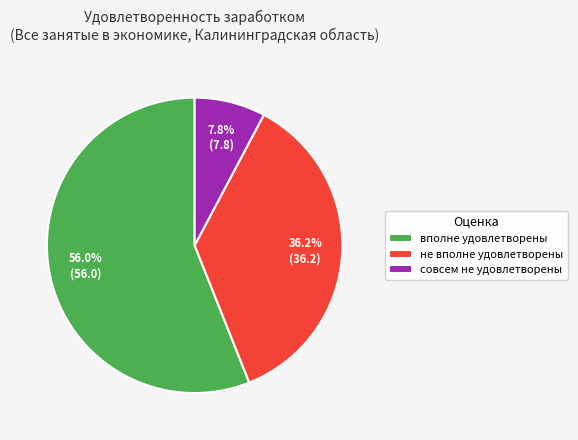

Which has a higher value, вполне удовлетворены or не вполне удовлетворены?

вполне удовлетворены